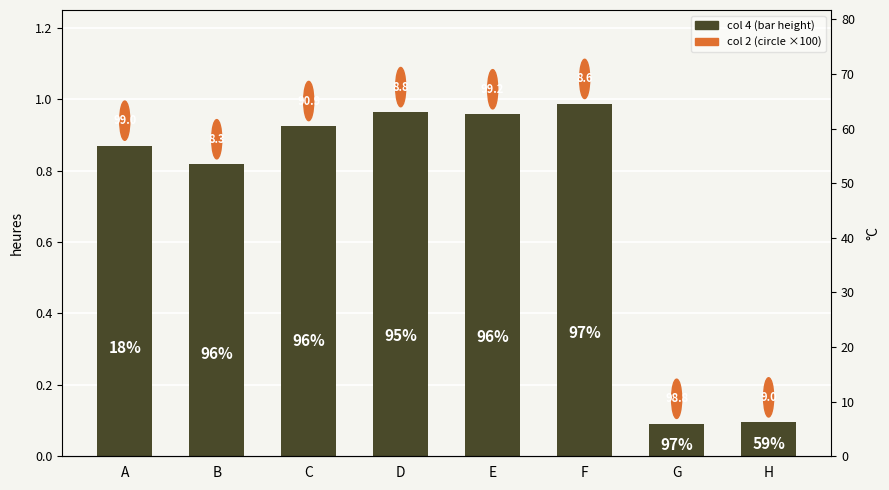

Rank the categories by value from highest to lowest.

F, D, E, C, A, B, H, G